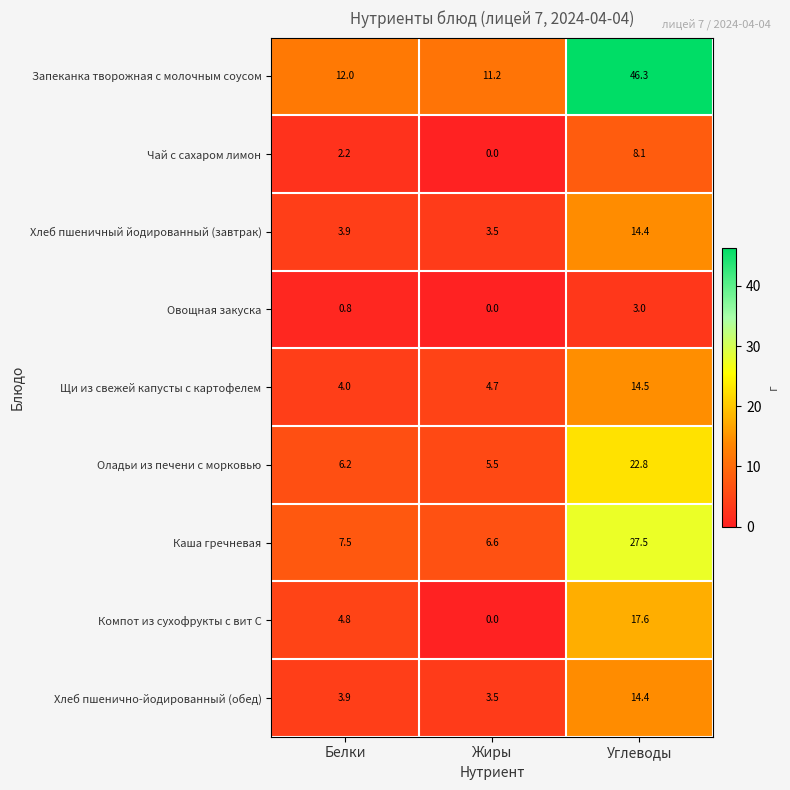

Is it true that Щи из свежей капусты с картофелем equals 4.0 at Белки?

True